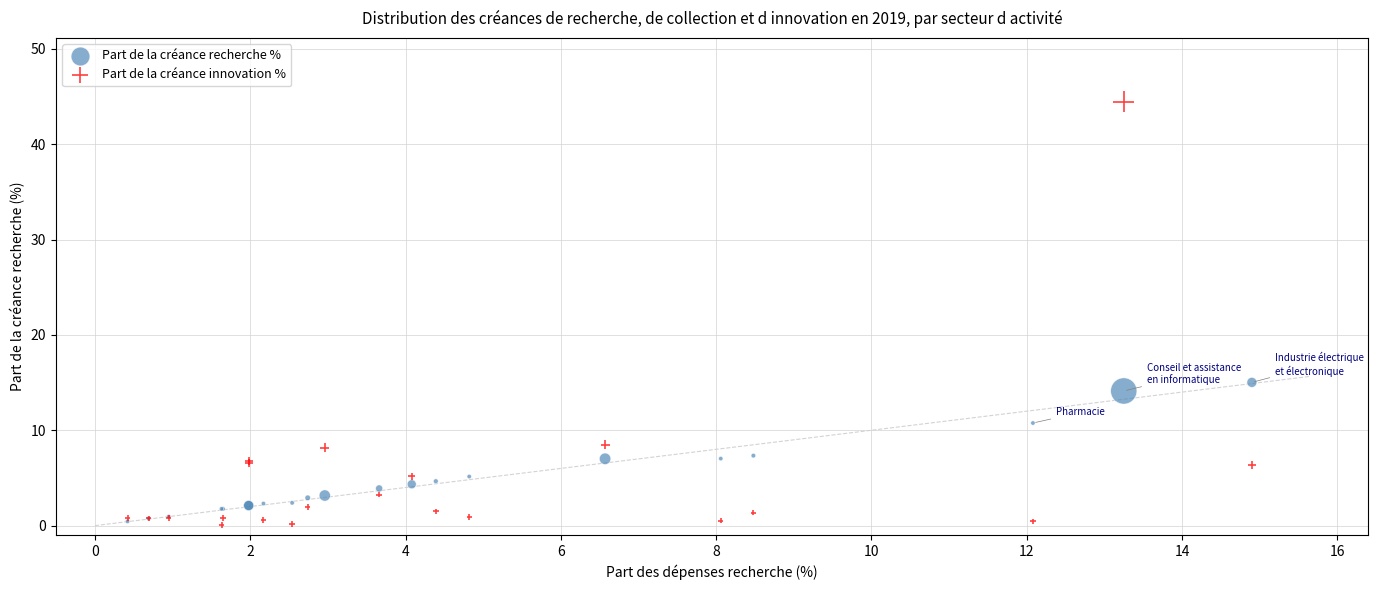

Which series has the widest spread of Y values?

Part de la créance innovation %